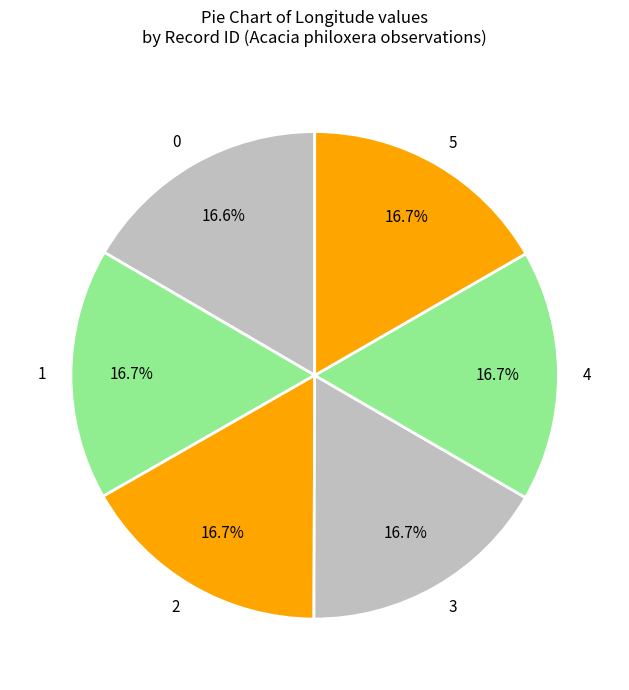

Is 5 the majority of the pie?

No